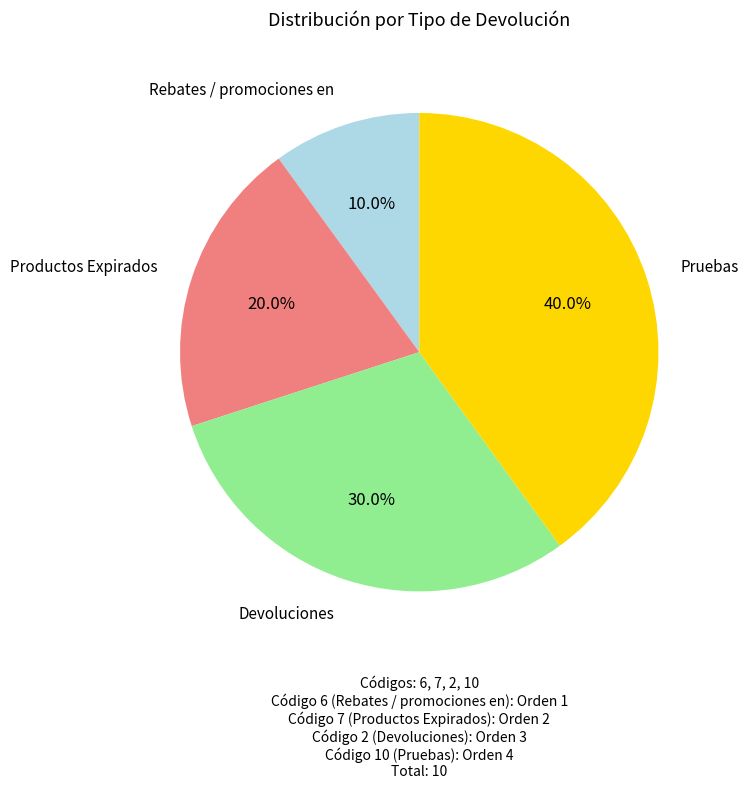

Is there a majority slice in this chart?

No